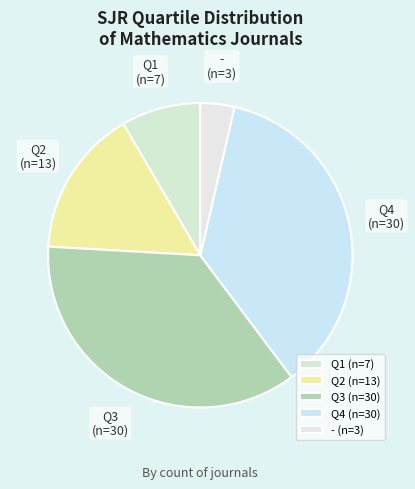

Is the sum of Q2 and Q4 greater than half?

Yes